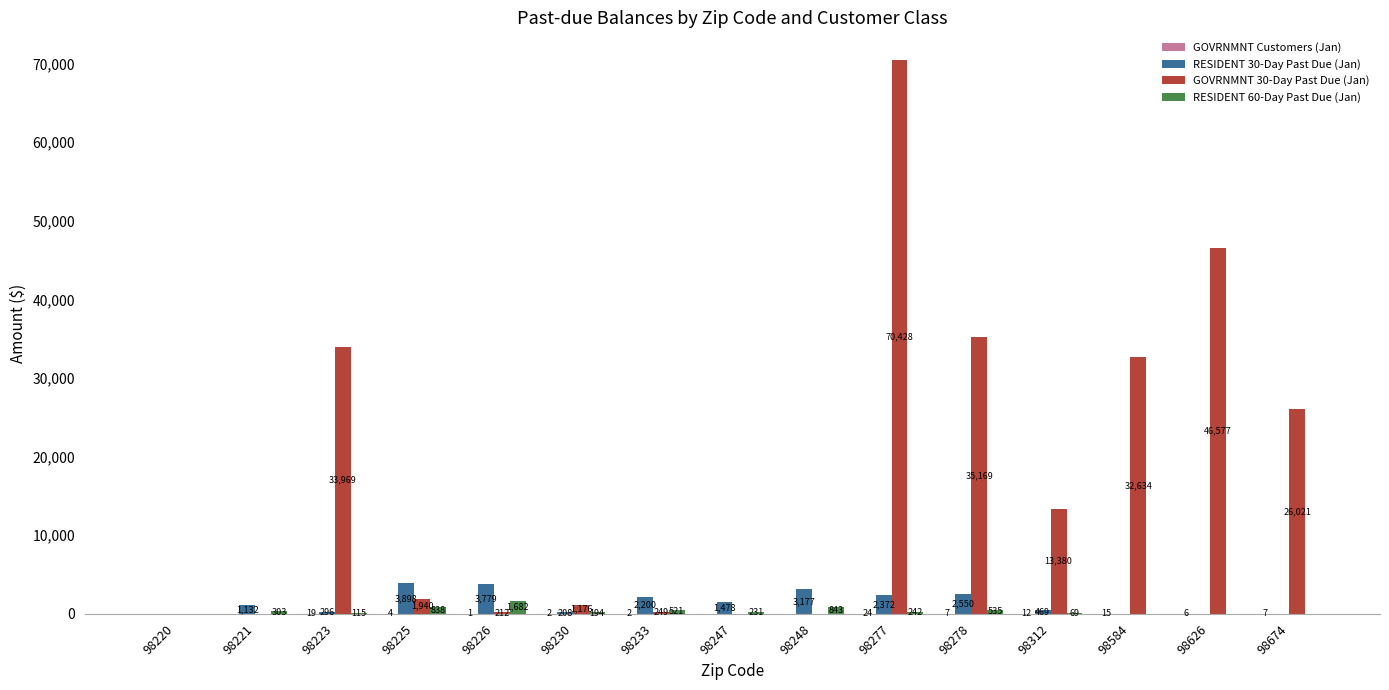

At which label is RESIDENT 60-Day Past Due (Jan) closest to 840?

98225